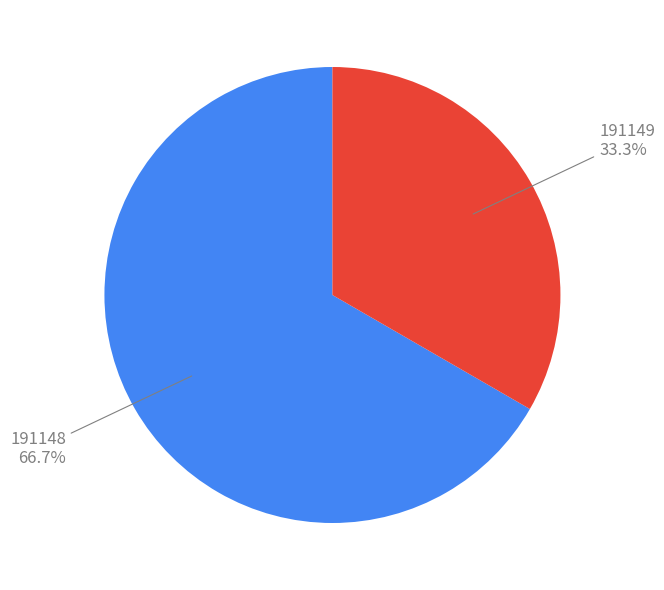

Is there any slice that represents more than half of the pie?

Yes